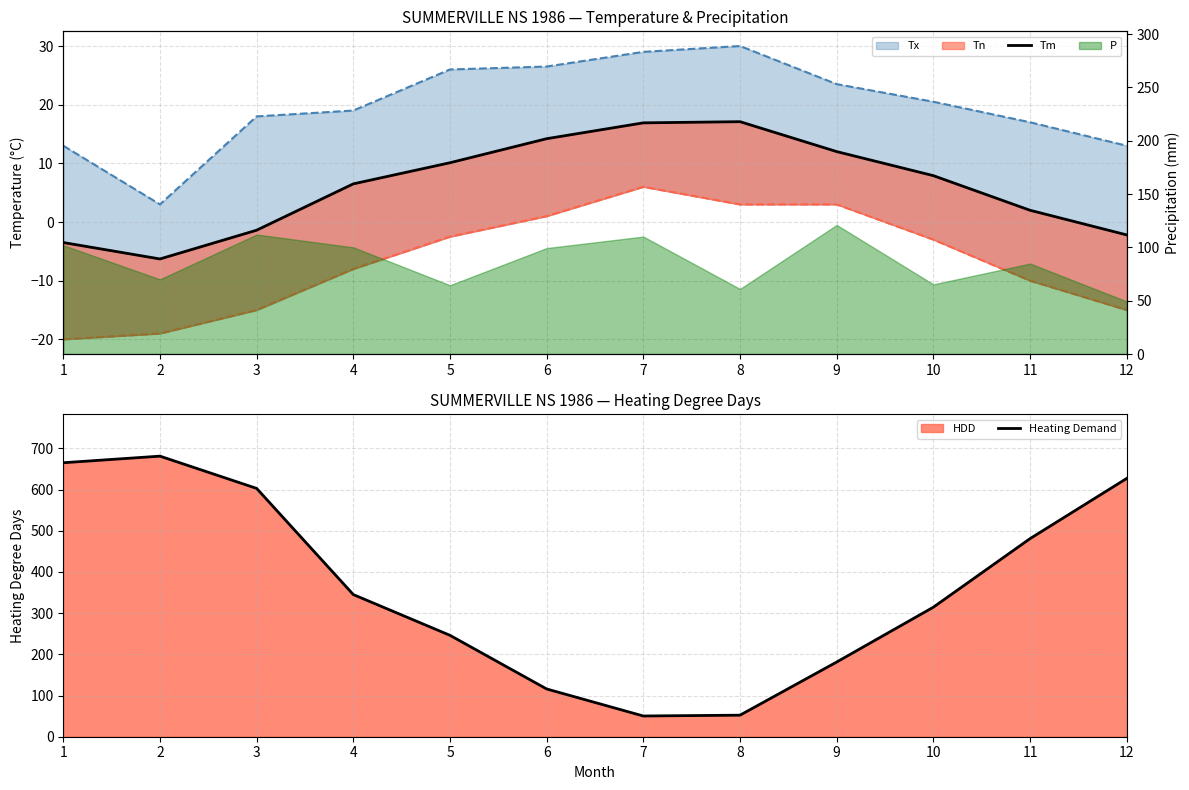

How many data points in Heating Demand are above 345?

5